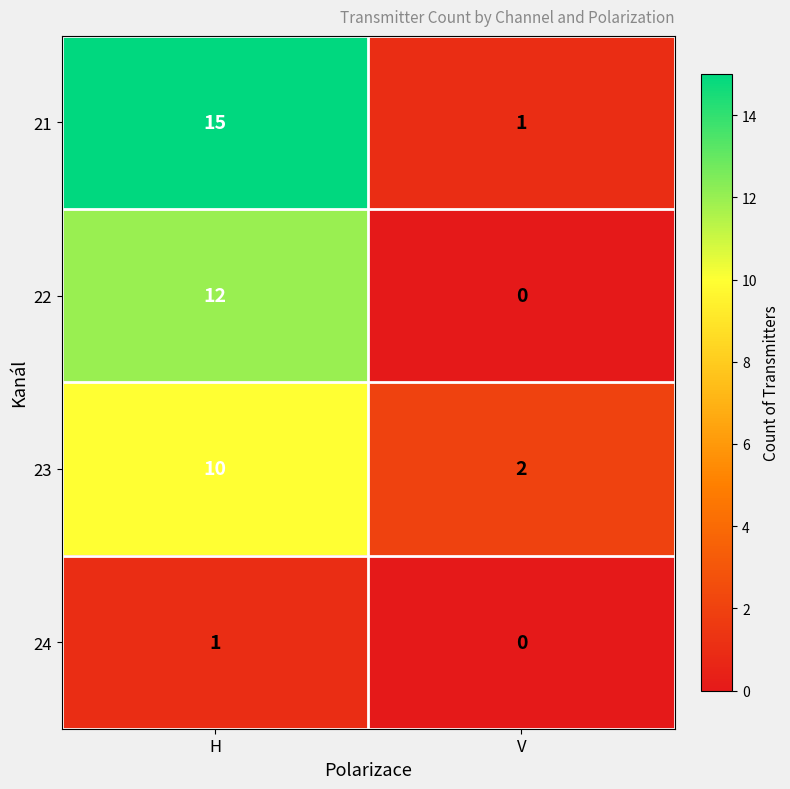

Reading left to right, extract all data points from this chart.

21: H=15	V=1
22: H=12	V=0
23: H=10	V=2
24: H=1	V=0